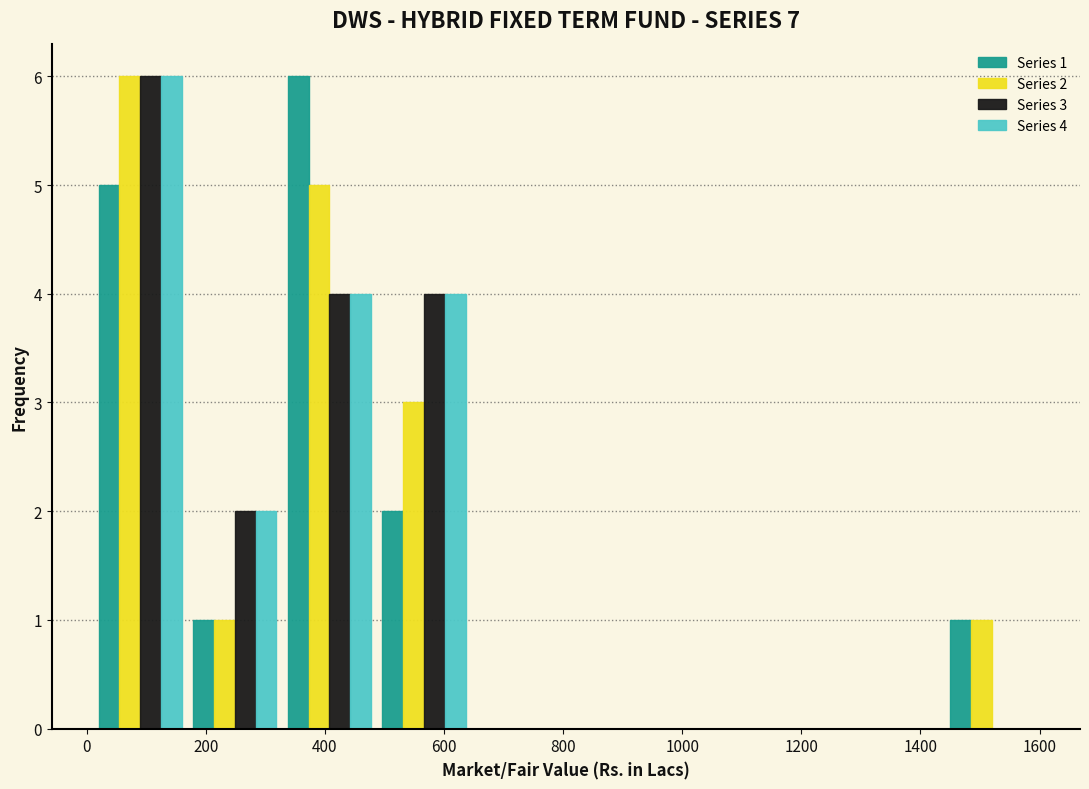

In the Series 4 series, which range on the x-axis has the tallest bar?

20 to 160